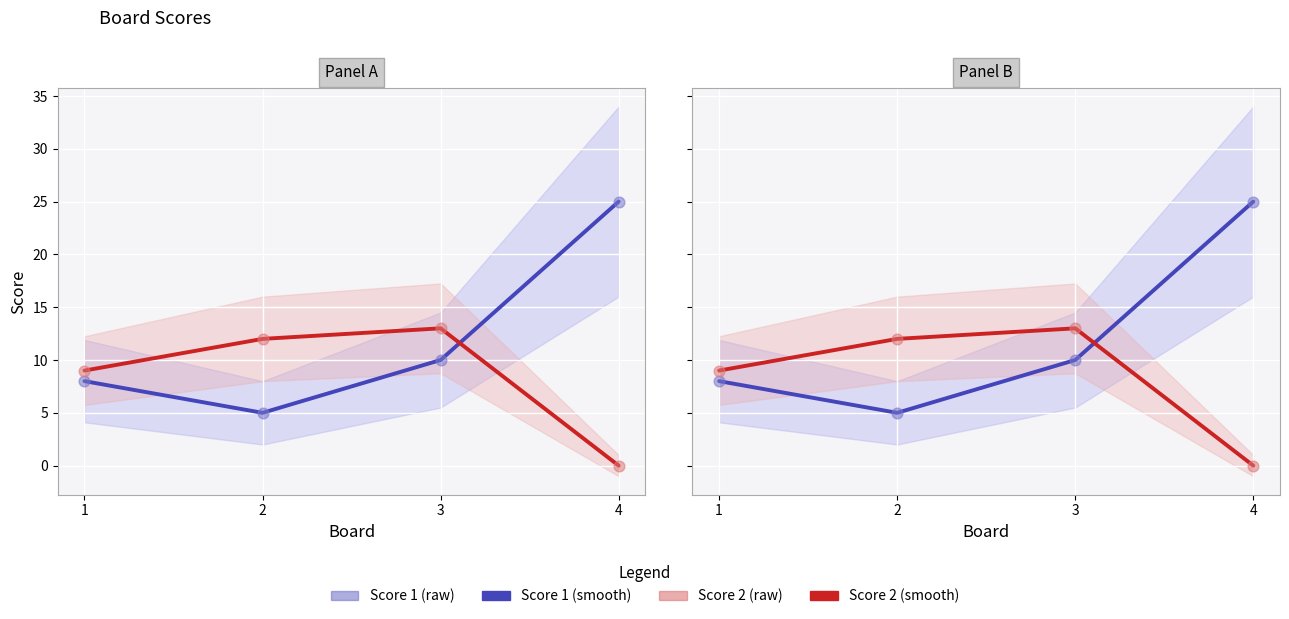

Which series has the largest Y range (max minus min)?

Score 1 (smooth)